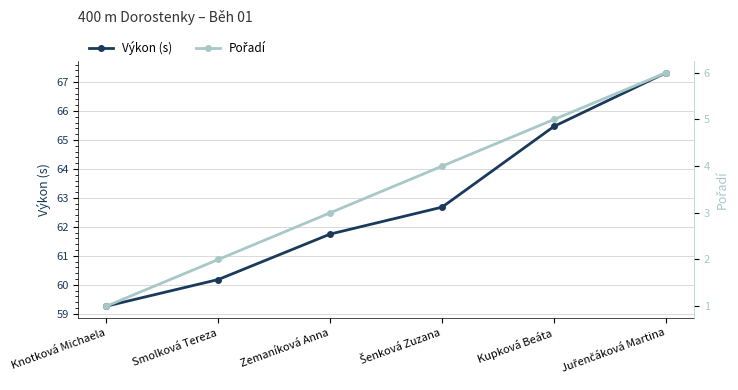

How many series are shown in this chart?

2